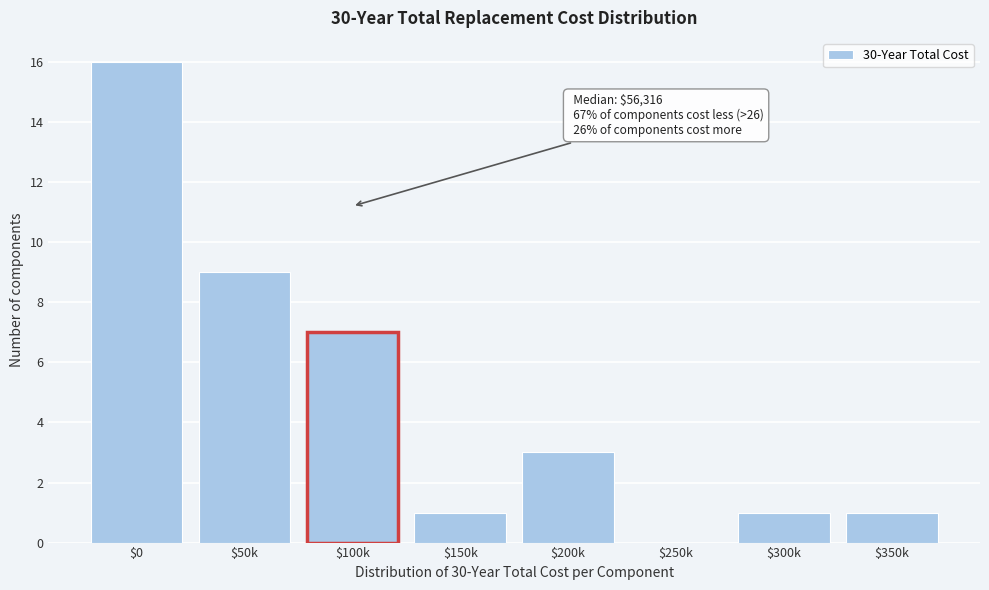

Read the value at $200k.

3